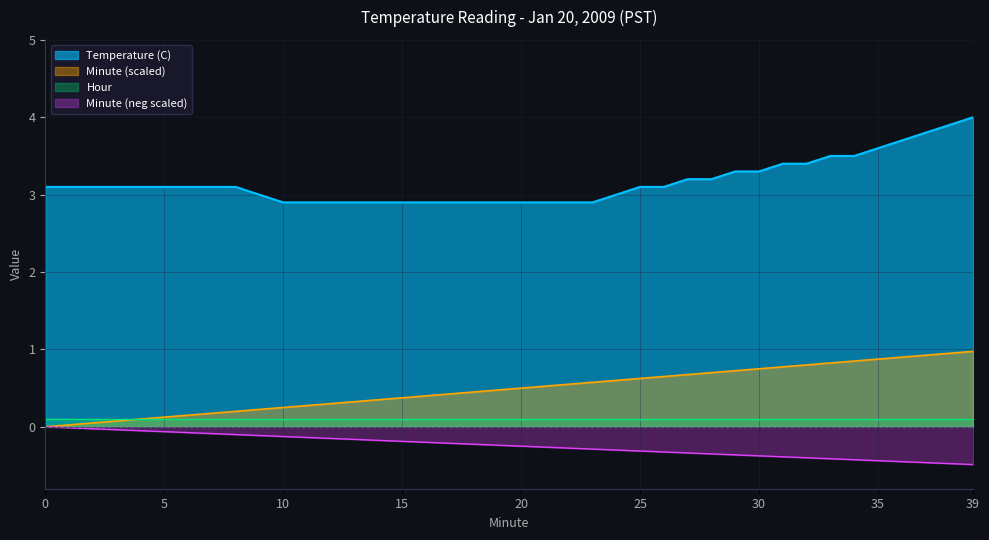

Which has a higher value, 33 or 37?

37